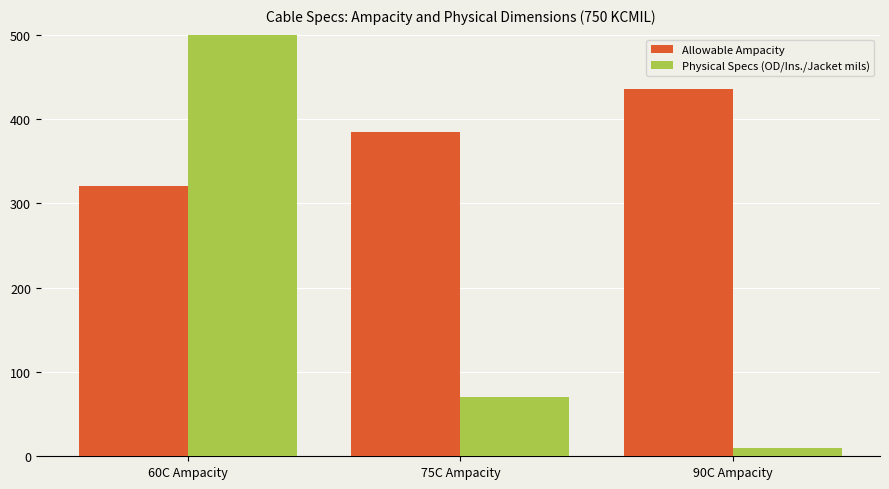

What value does the Physical Specs (OD/Ins./Jacket mils) series have at 60C Ampacity, to the nearest 10?

1070